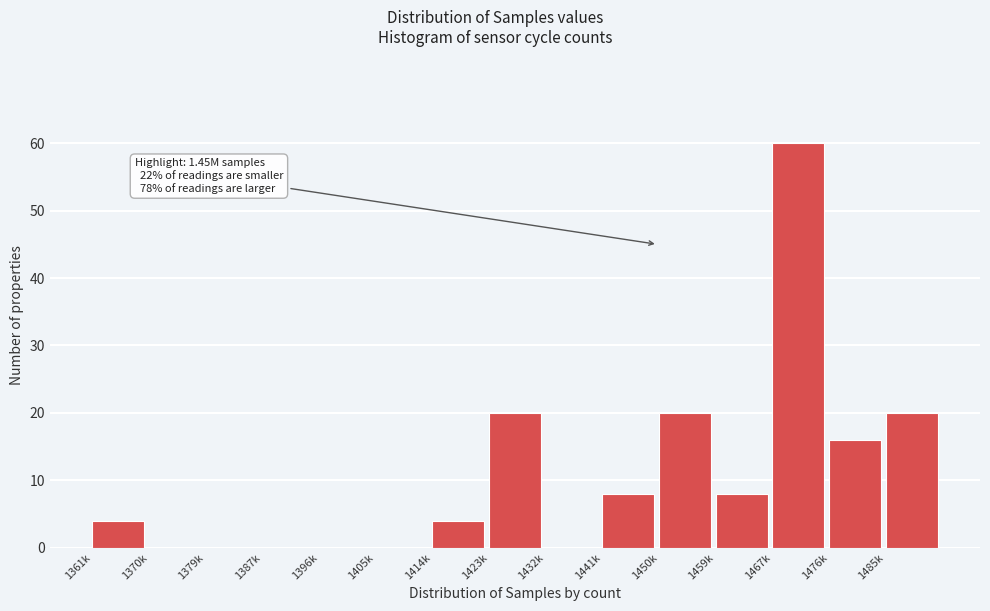

Reading left to right, what are all the values shown in this chart?

1361k=4	1370k=0	1379k=0	1387k=0	1396k=0	1405k=0	1414k=4	1423k=20	1432k=0	1441k=8	1450k=20	1459k=8	1467k=60	1476k=16	1485k=20